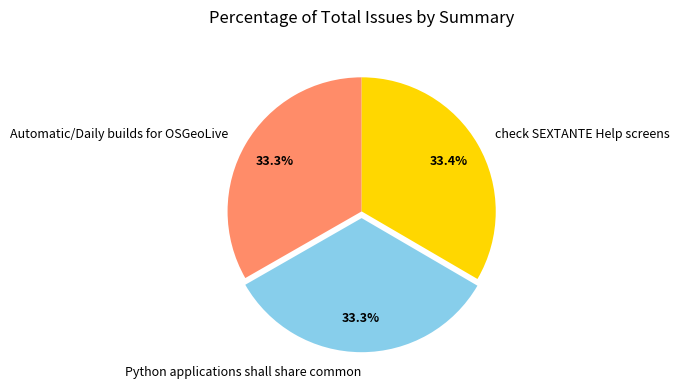

What percentage is the check SEXTANTE Help screens slice, to the nearest percent?

33%